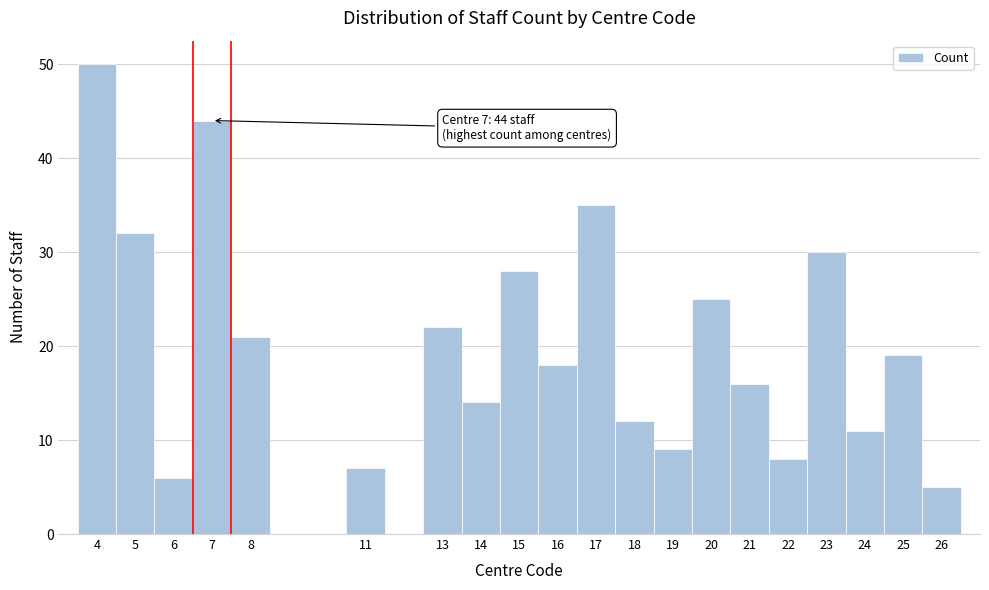

Over which range of the x-axis is the bar tallest?

3.5 to 4.5